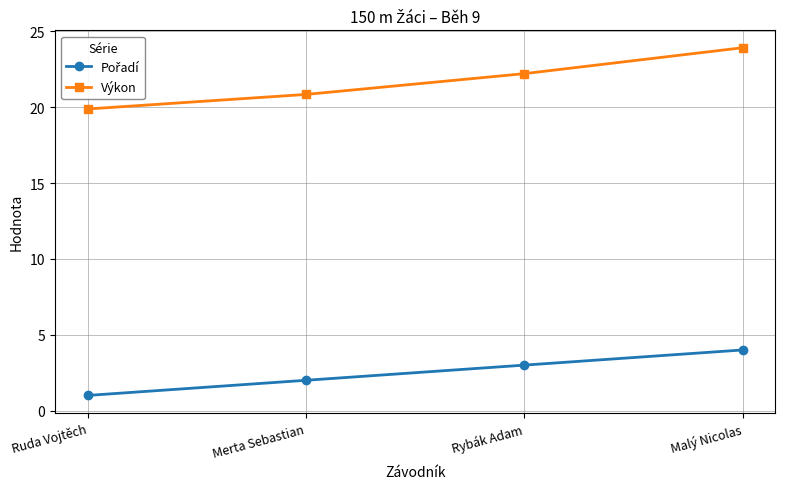

What is the greatest value displayed?

23.9